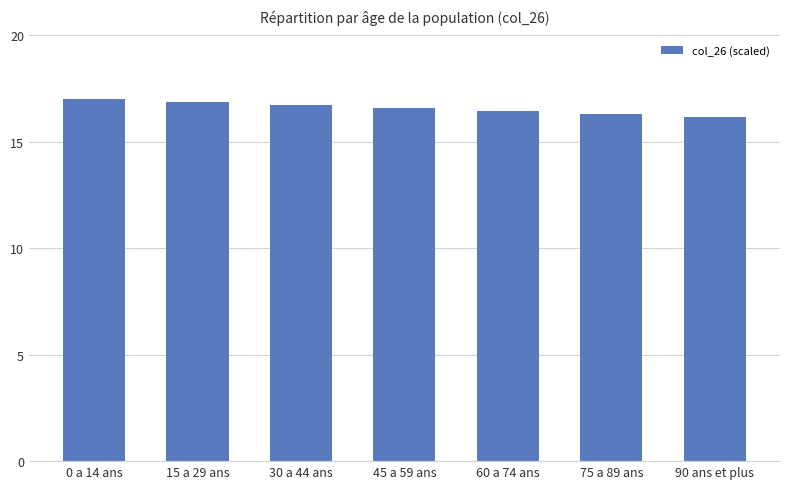

True or false: the data shows 27.5 at 15 a 29 ans.

False